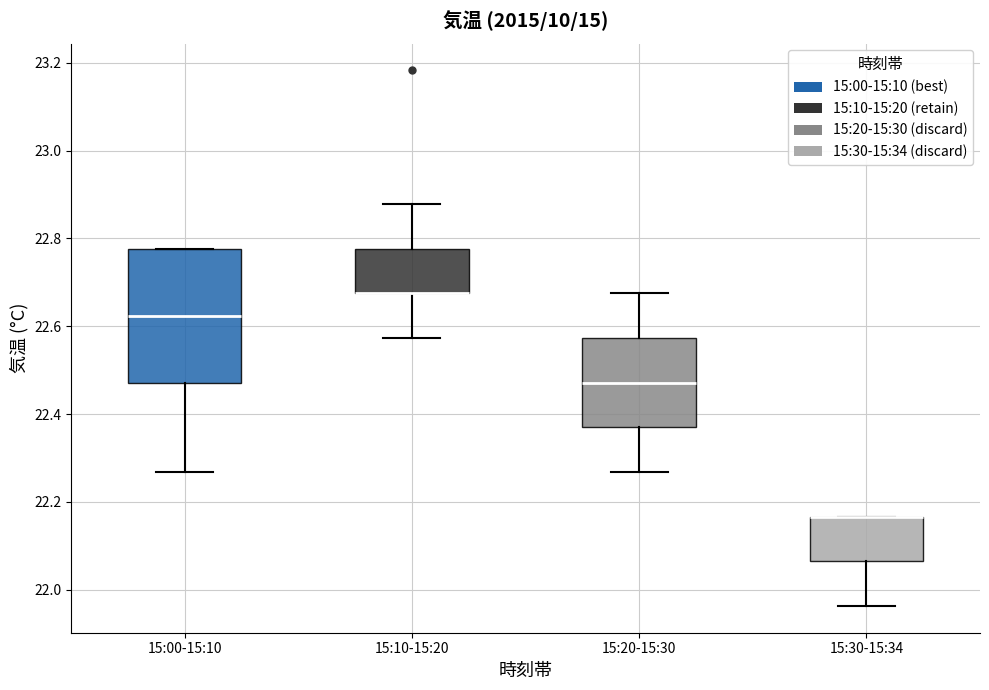

Comparing the boxes themselves (not the whiskers), which one is the tallest?

15:00-15:10